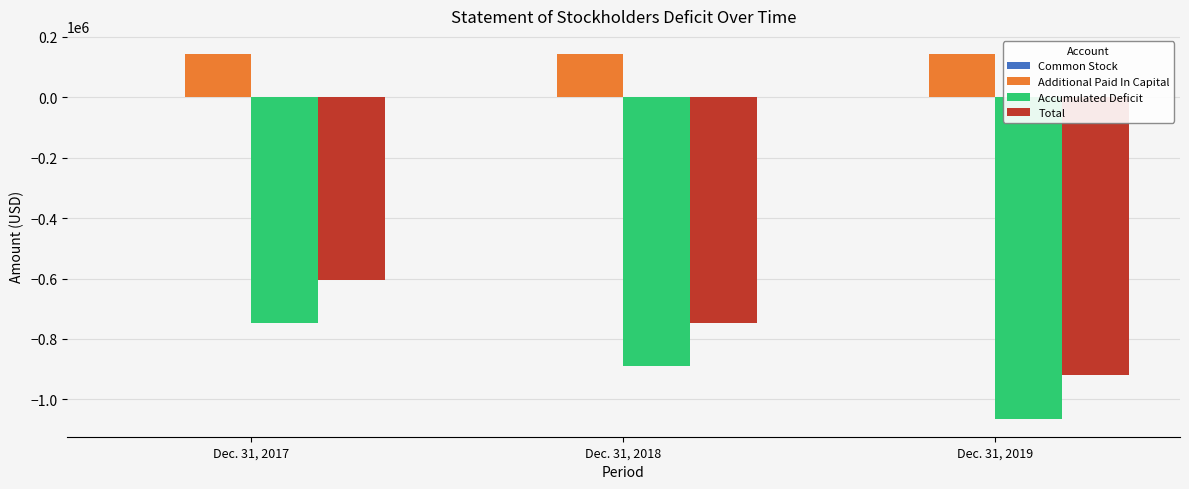

What is the maximum value for Accumulated Deficit?

-748304